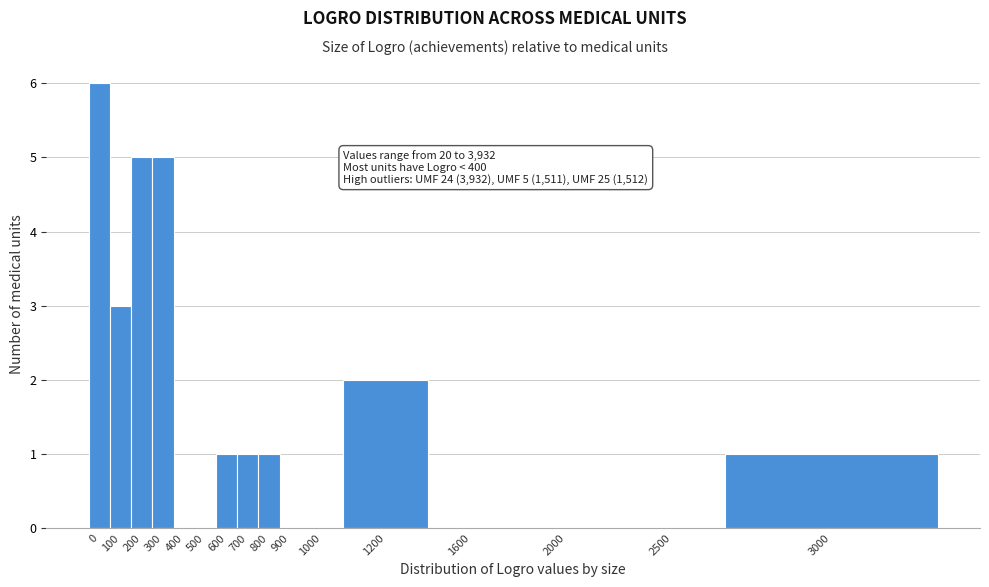

Reading right to left, extract all data points from this chart.

3000=1	2500=0	2000=0	1600=0	1200=2	1000=0	900=0	800=1	700=1	600=1	500=0	400=0	300=5	200=5	100=3	0=6